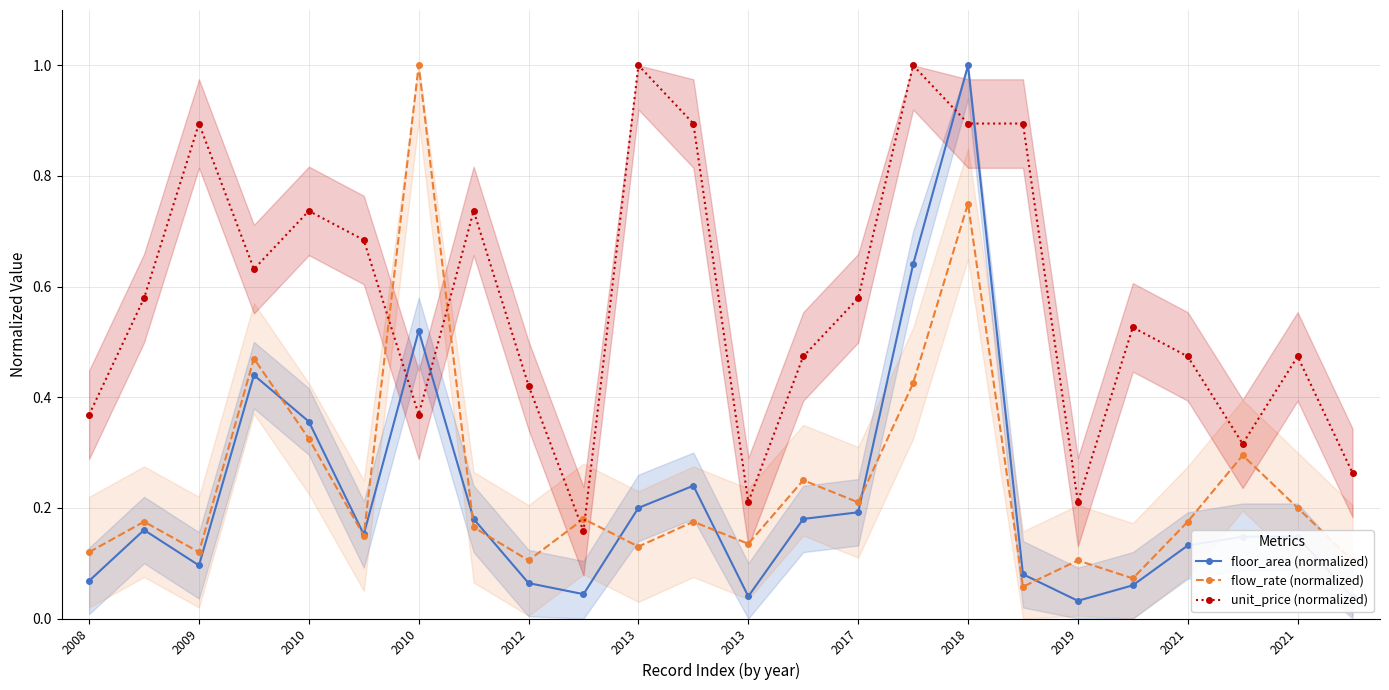

How many times do unit_price (normalized) and flow_rate (normalized) cross each other?

4